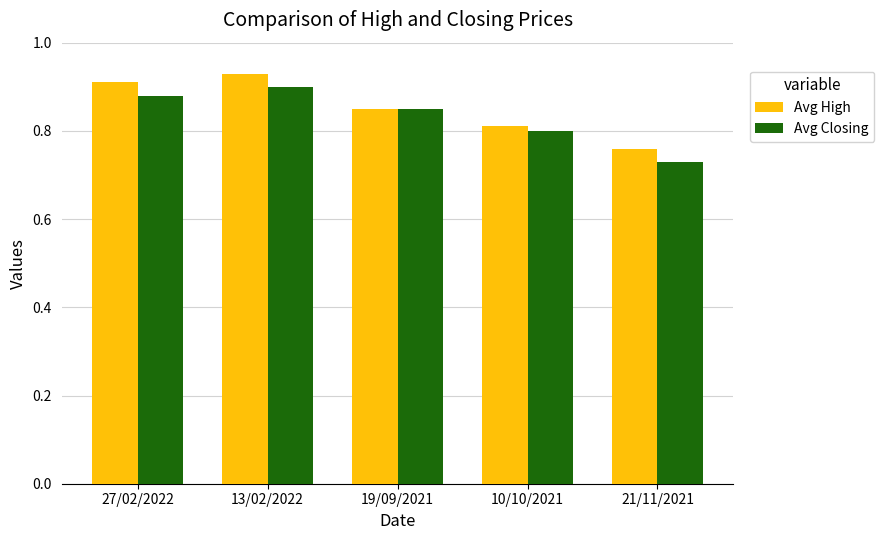

Does the chart contain stacked bars?

No